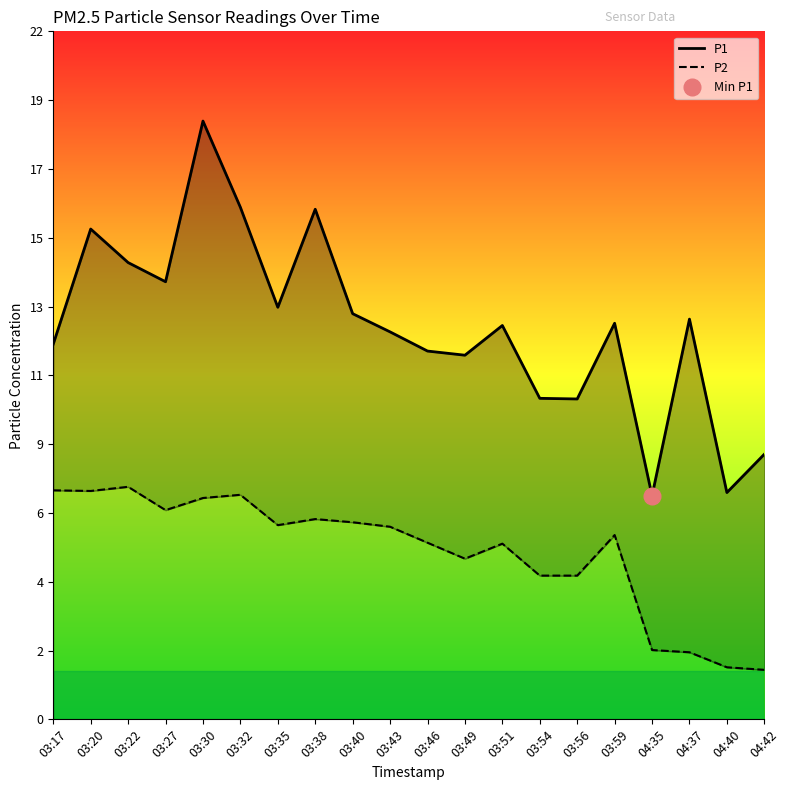

In P2, how many points are lower than both neighbors (excluding endpoints)?

4